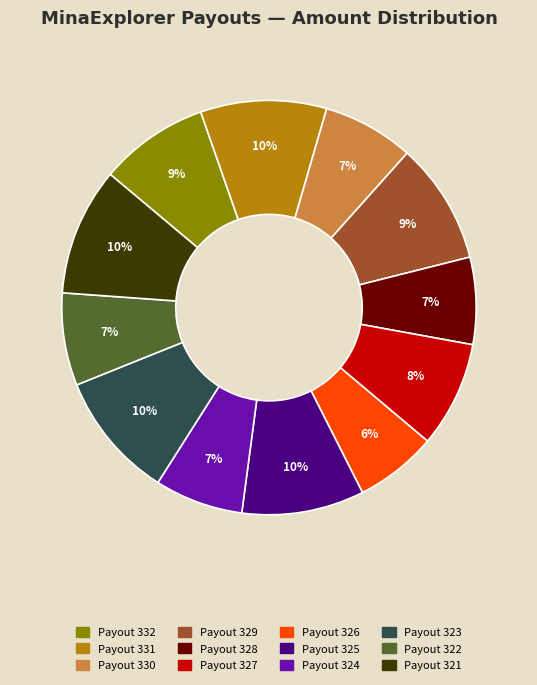

What percentage is the Payout 328 slice, to the nearest percent?

7%